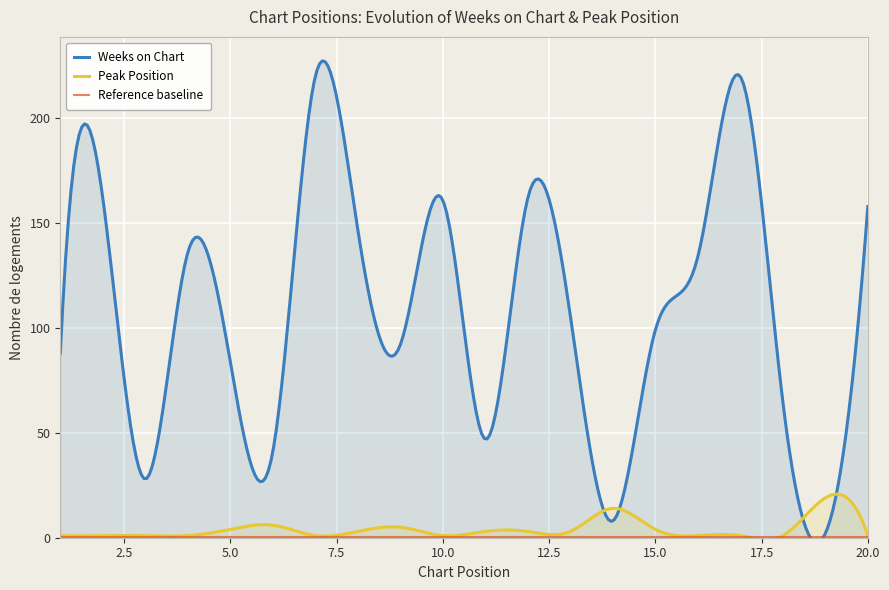

Read the Weeks on Chart value at 1.

88